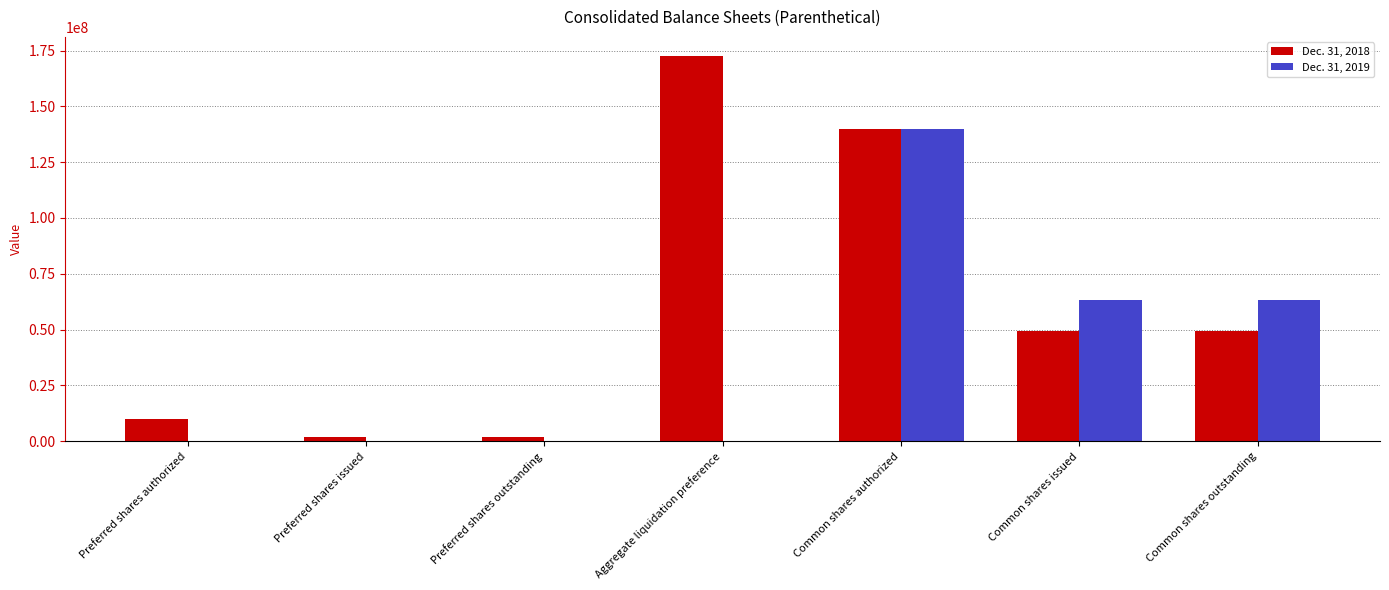

What is the average value of the Dec. 31, 2019 series?

38038894